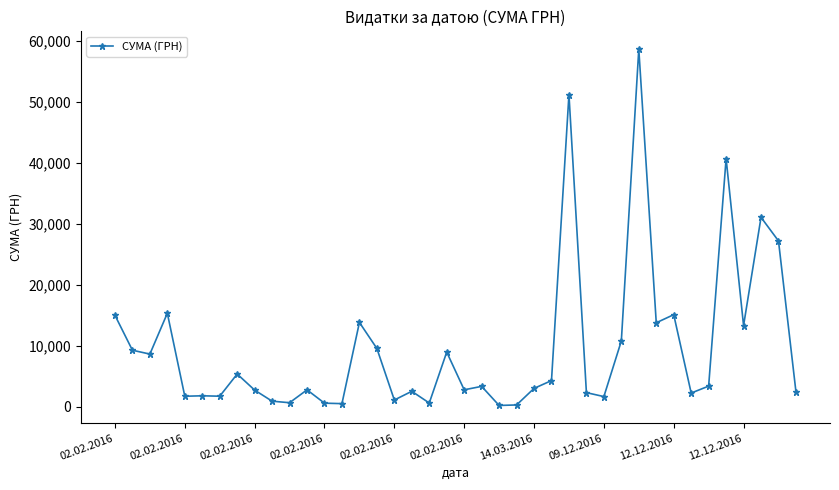

What is the value of the 28th point from the left?

2328.0